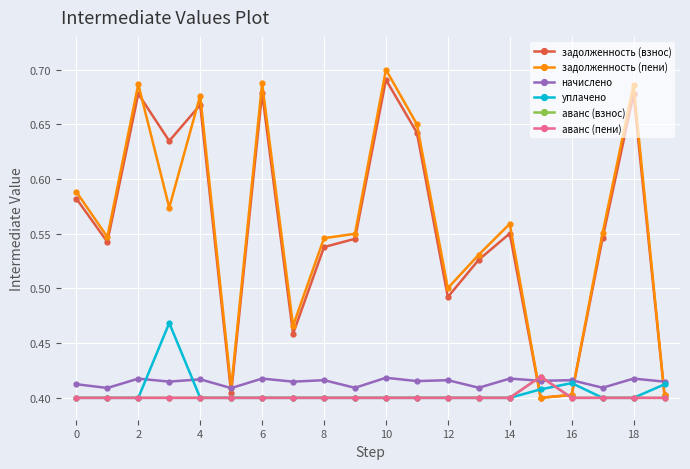

What is the average value of the аванс (взнос) series?

0.4